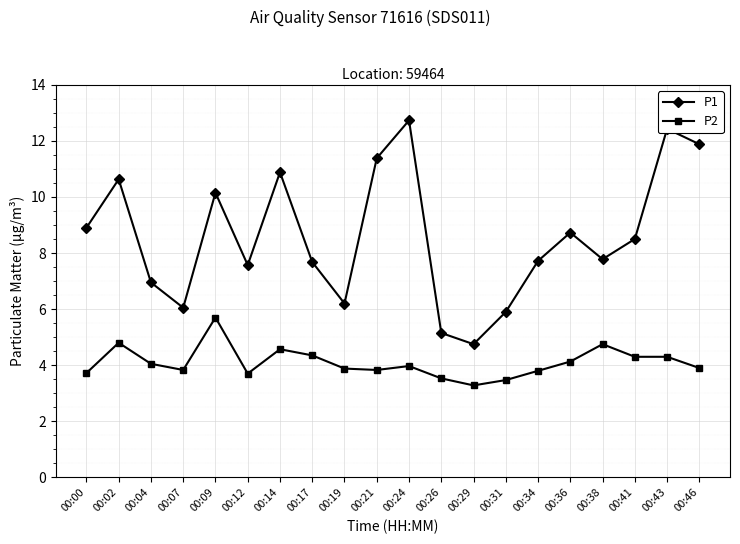

What is the average value of the P2 series?

4.1